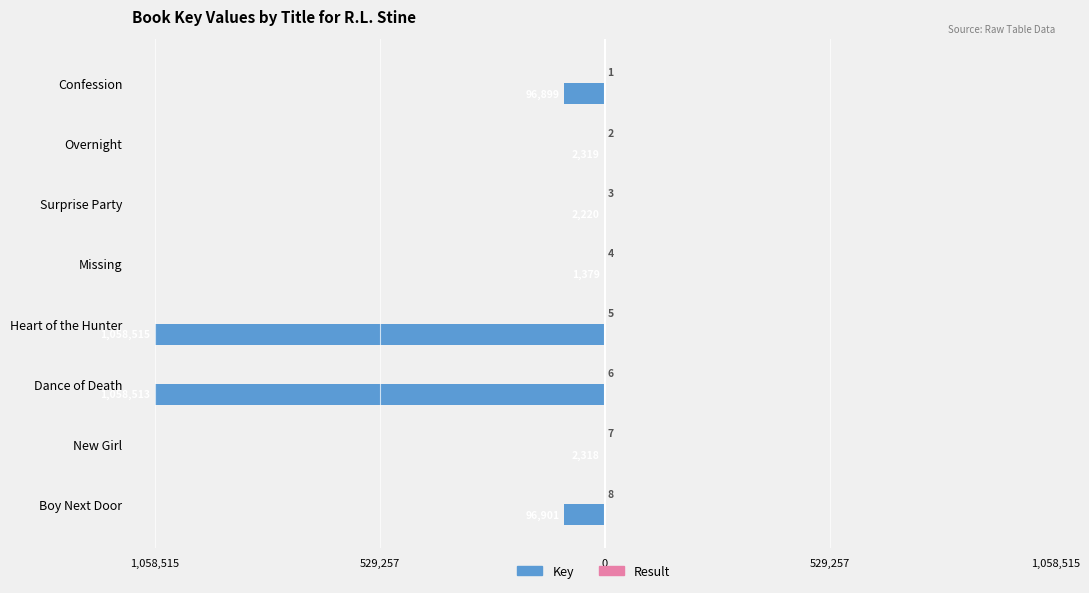

Reading left to right, transcribe all the data shown in this chart.

Key: -96899	-2319	-2220	-1379	-1058515	-1058513	-2318	-96901
Result: 1	2	3	4	5	6	7	8